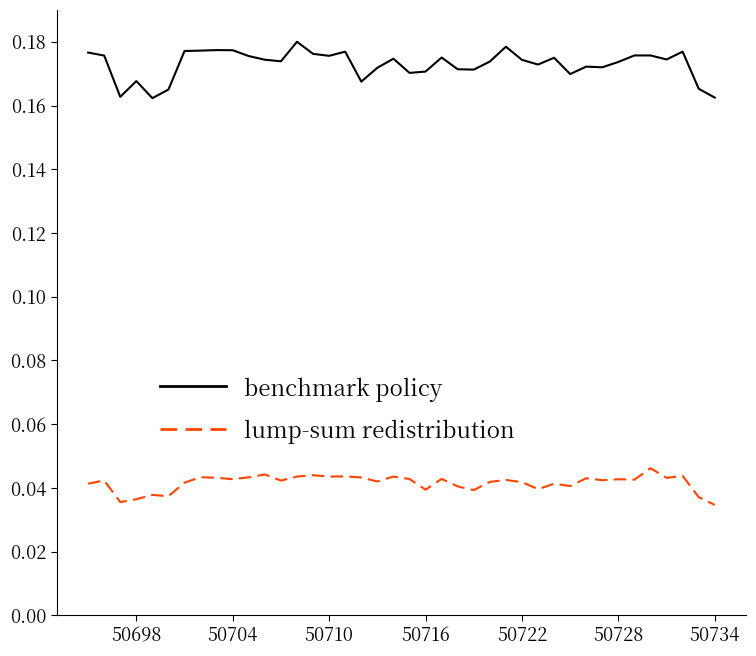

True or false: benchmark policy and lump-sum redistribution cross at least once.

False